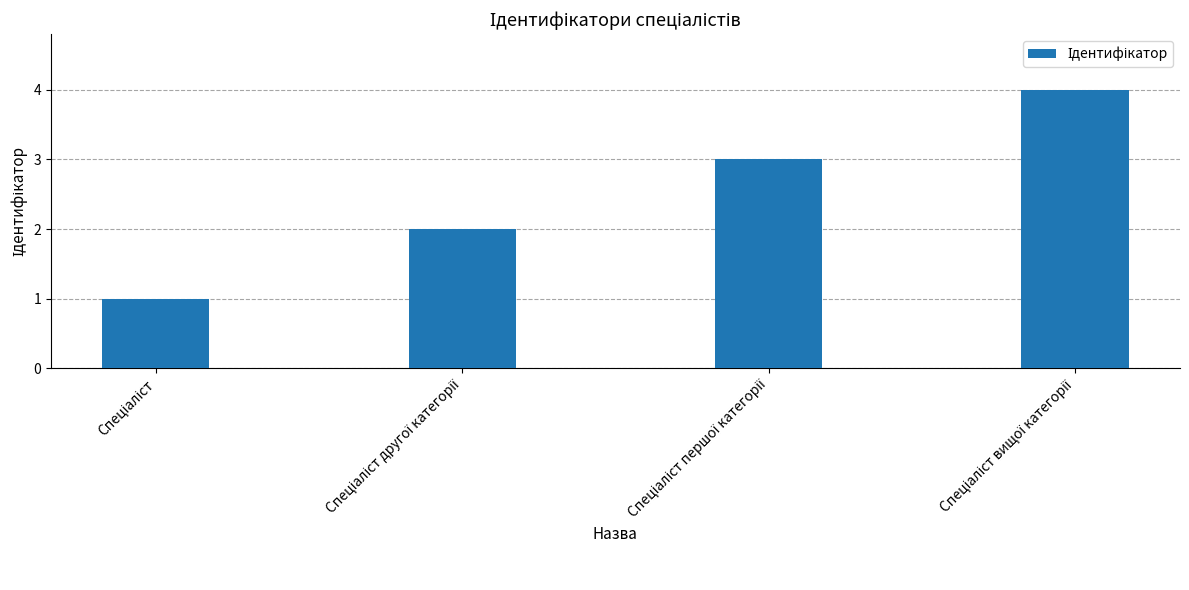

What is the value of the 2nd bar from the left?

2